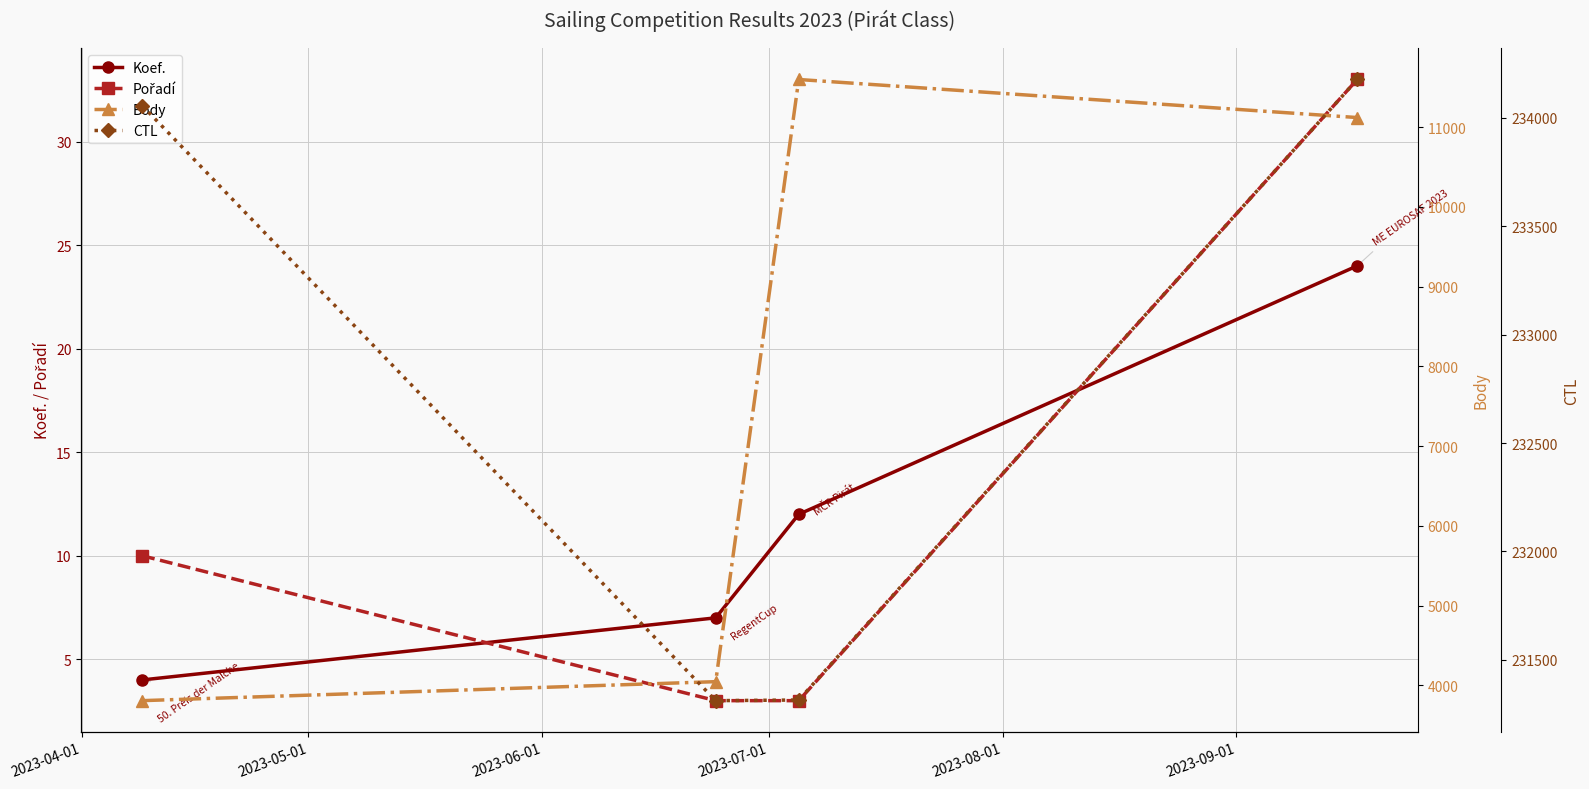

Reading left to right, transcribe all the data shown in this chart.

Koef.: 4	7	12	24
Pořadí: 10	3	3	33
Body: 3809	4047	11596	11119
CTL: 234057	231312	231315	234177